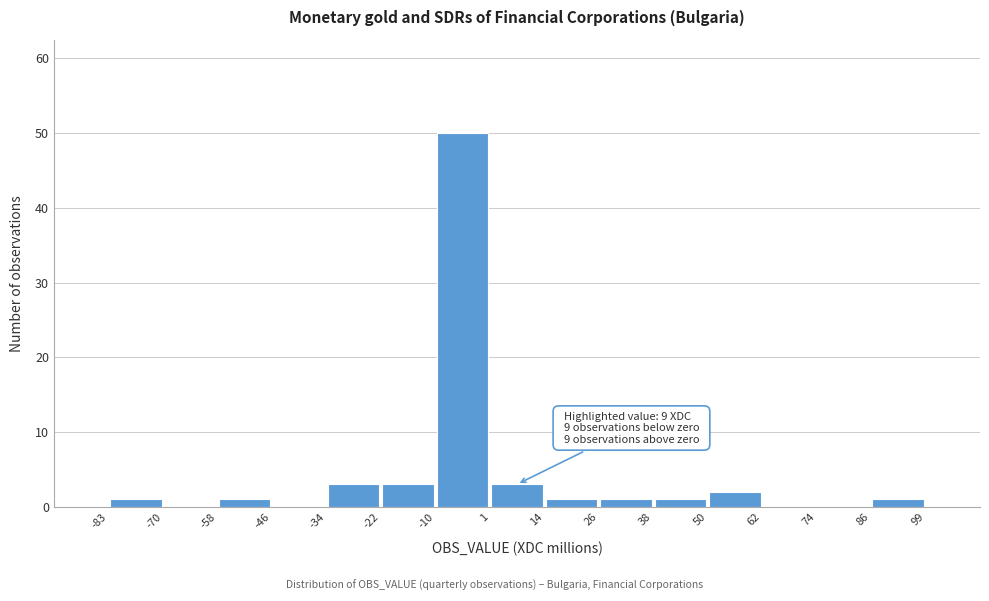

Which range on the x-axis has the tallest bar?

-10 to 1